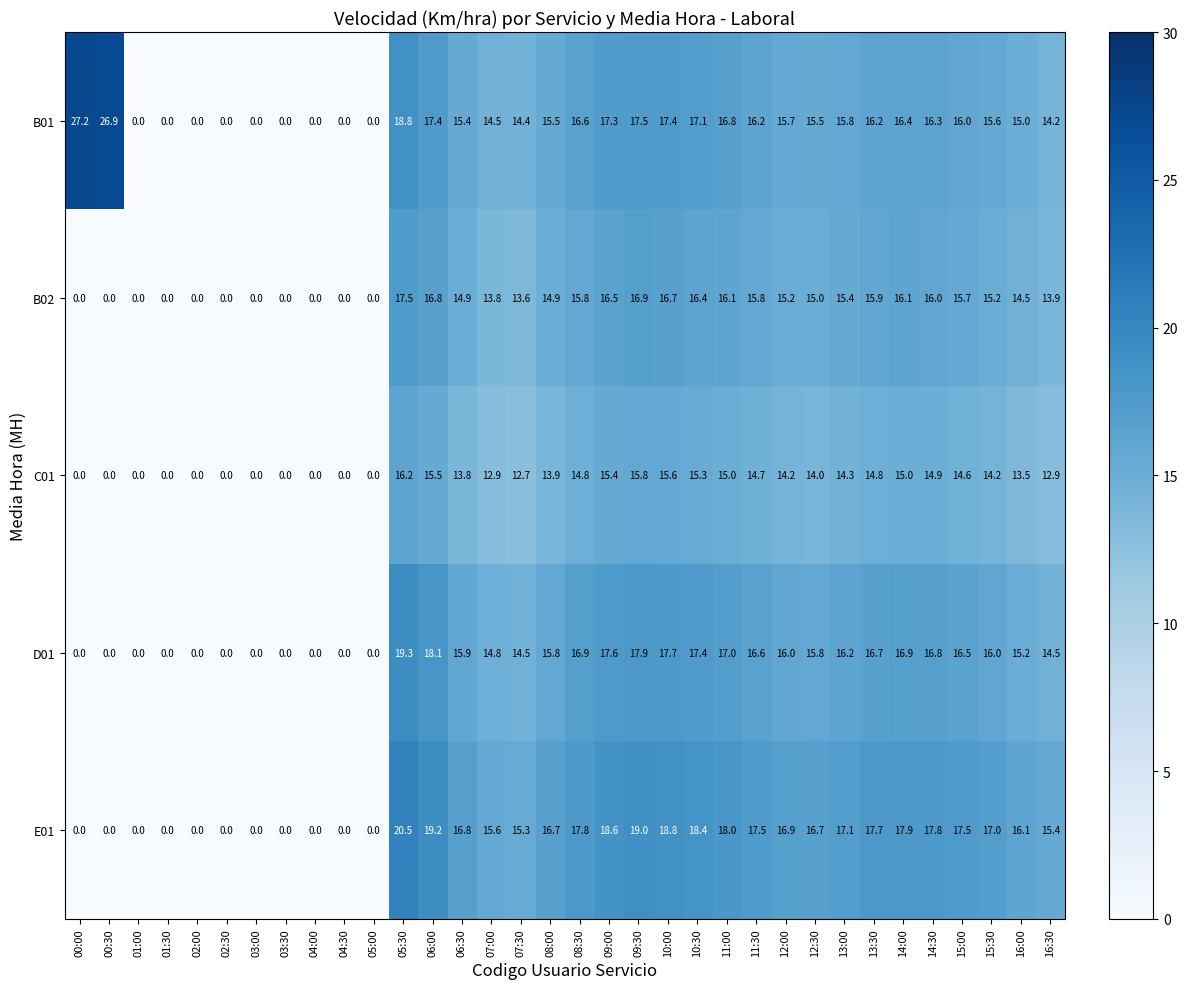

How many positive values does the E01 series have?

23